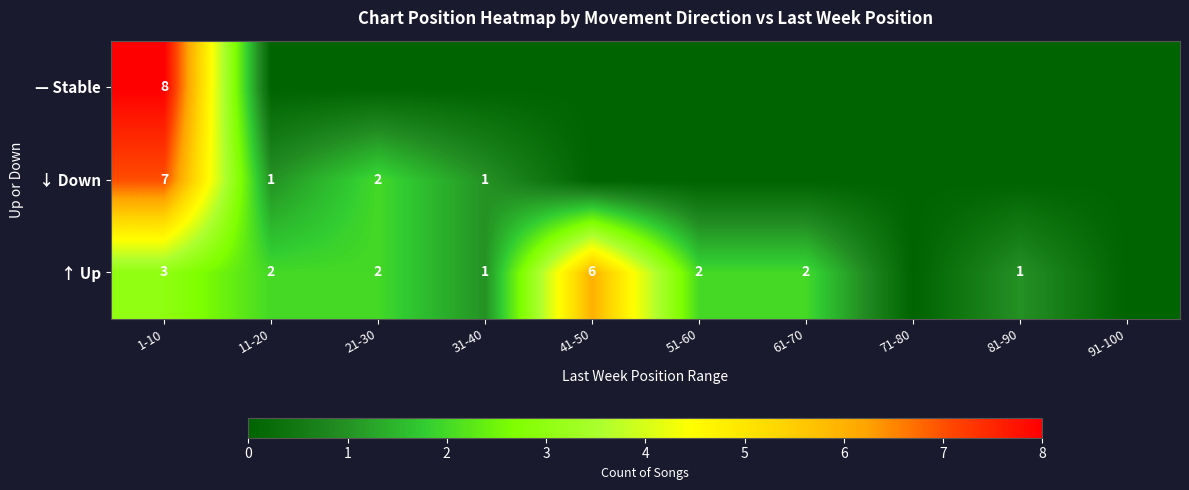

The ↑ Up series shows 3 at 61-70. True or false?

False